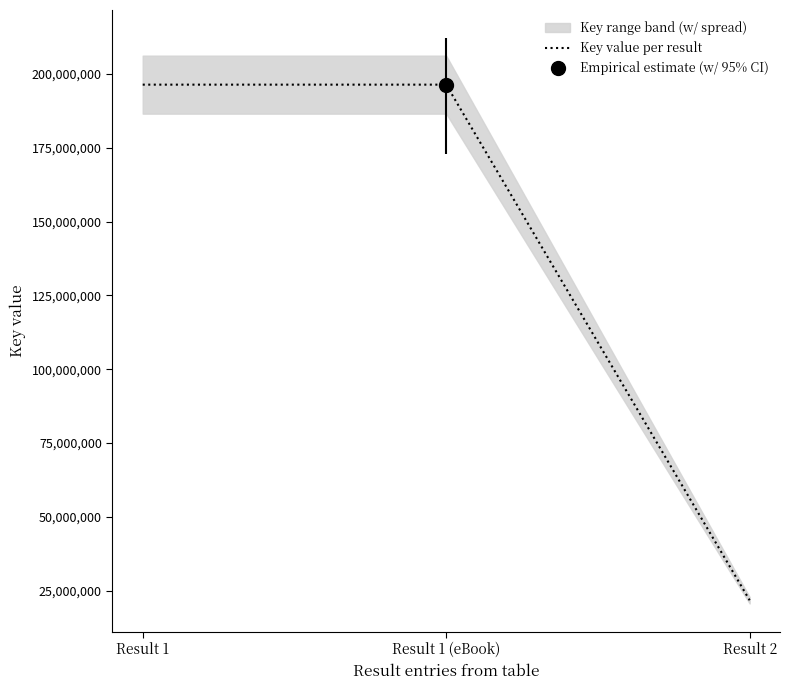

What position from the right is Result 2?

1